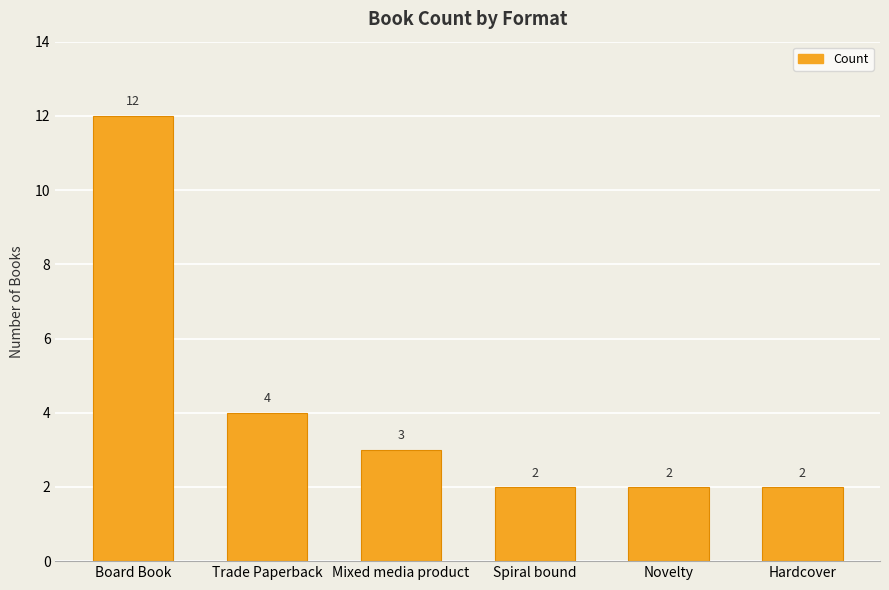

What is the minimum value shown in the chart?

2